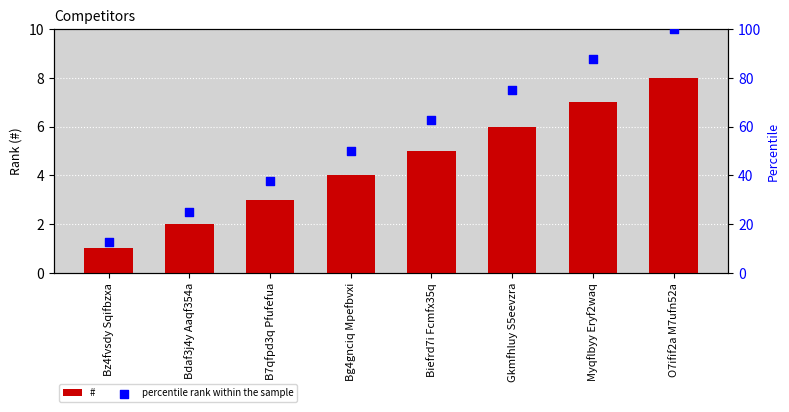

Which series contains the lowest Y value?

#